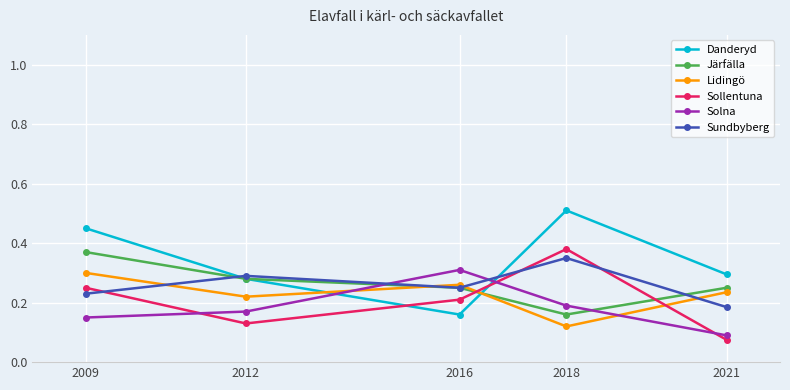

Count the Sollentuna values in the range 0 to 1.

5